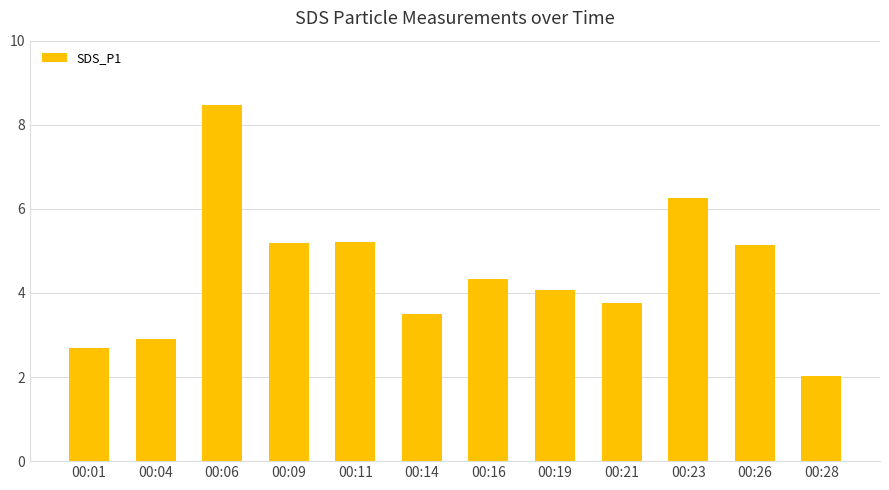

What is the value of the 2nd bar from the left?

2.9